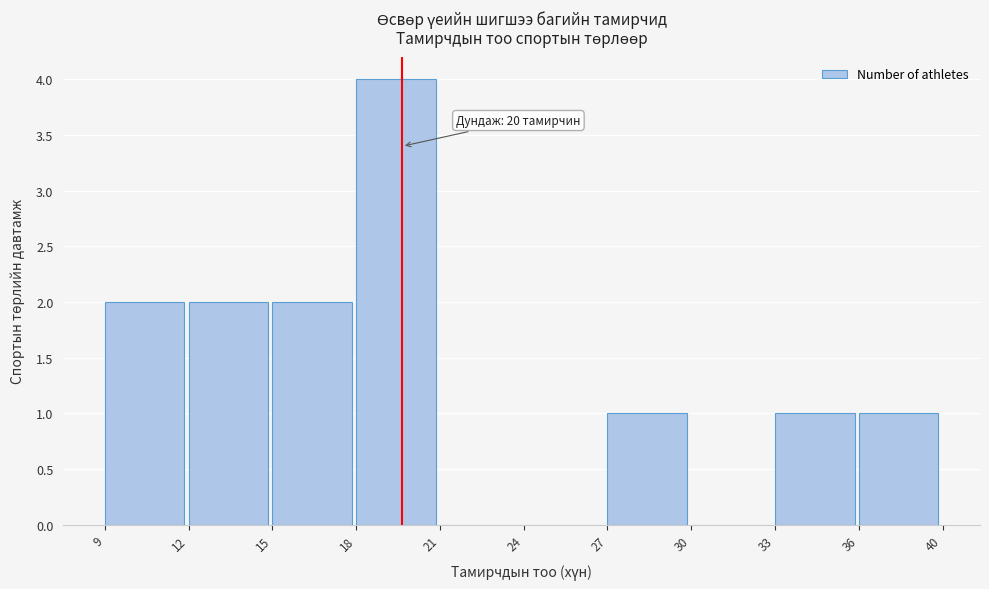

Reading left to right, transcribe all the data shown in this chart.

9=2	12=2	15=2	18=4	21=0	24=0	27=1	30=0	33=1	36=1